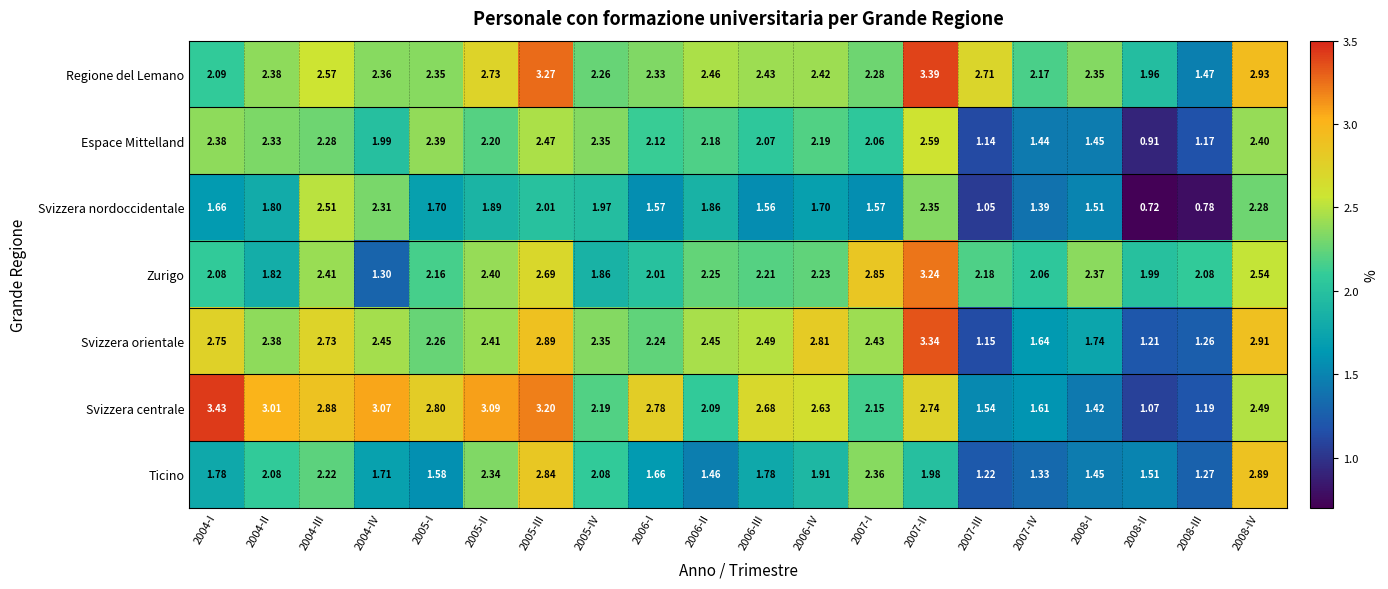

List the series in order of their peak value, highest first.

Svizzera centrale, Regione del Lemano, Svizzera orientale, Zurigo, Ticino, Espace Mittelland, Svizzera nordoccidentale